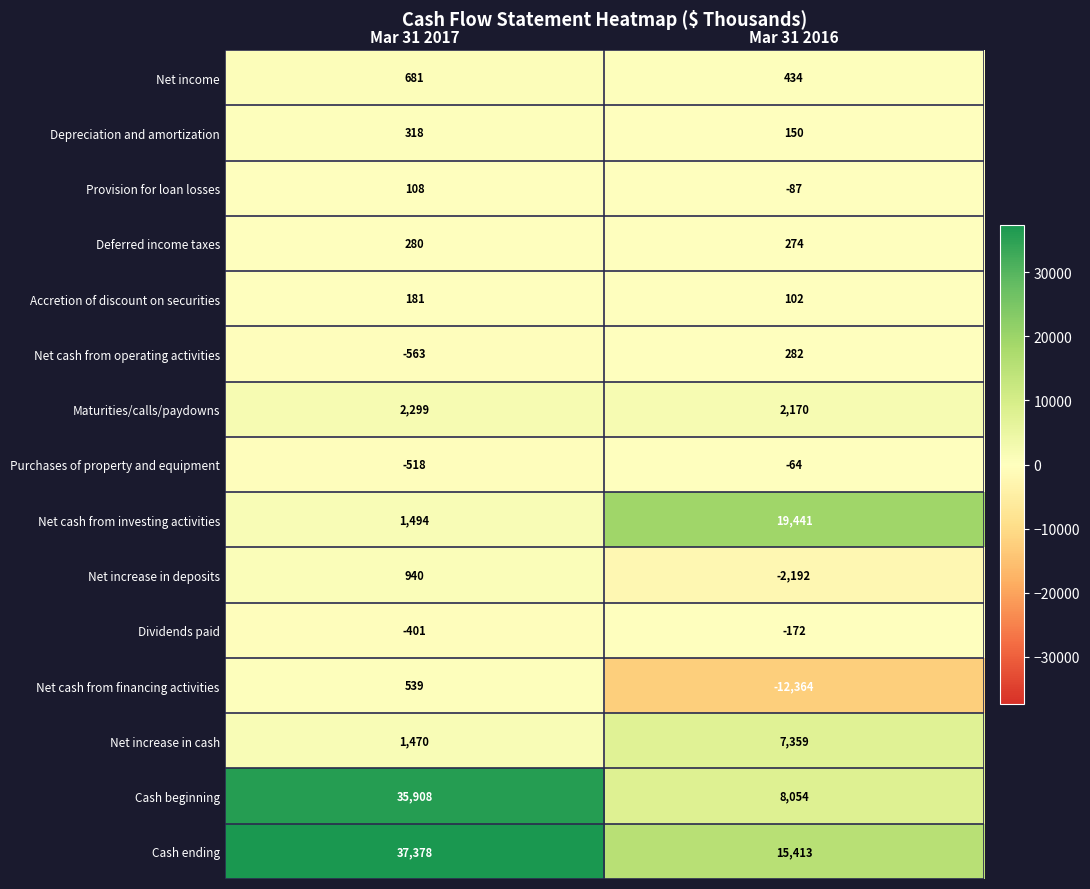

How many distinct data groups are displayed?

15